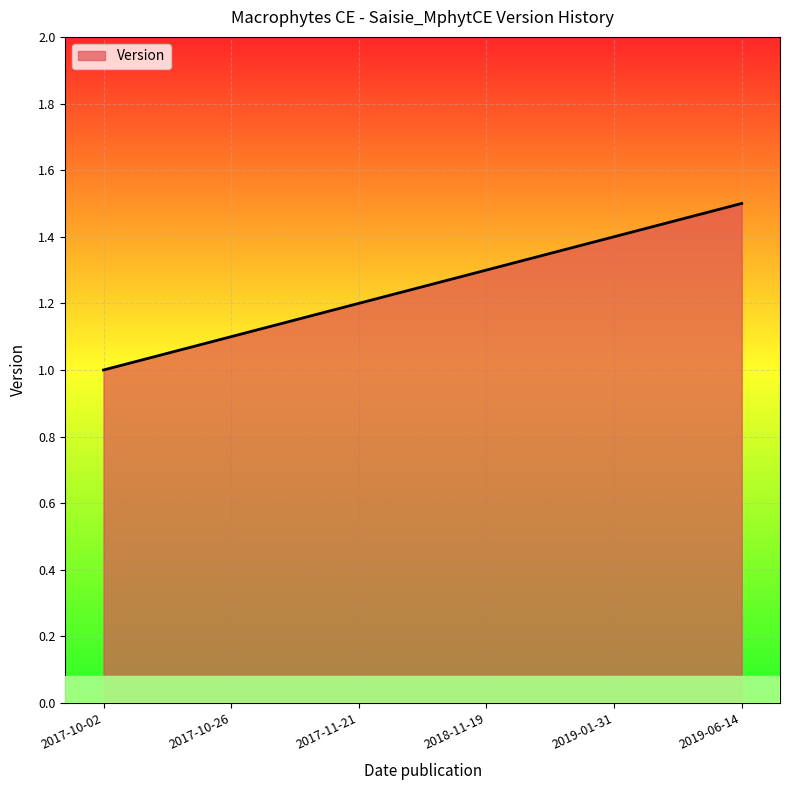

Rank the categories by value from highest to lowest.

2019-06-14, 2019-01-31, 2018-11-19, 2017-11-21, 2017-10-26, 2017-10-02